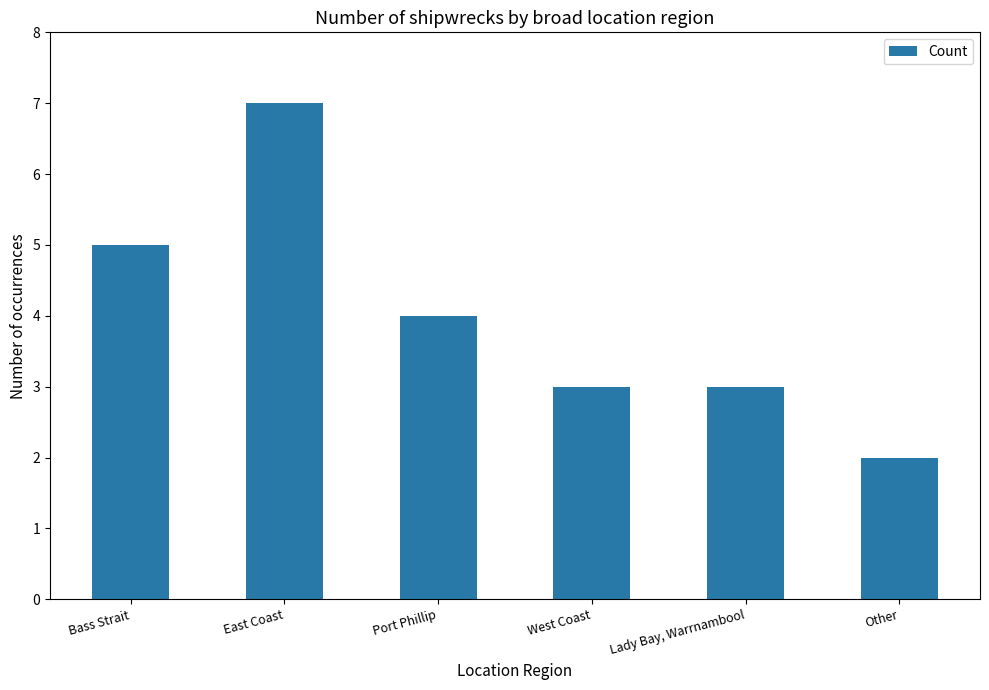

What is the average value?

4